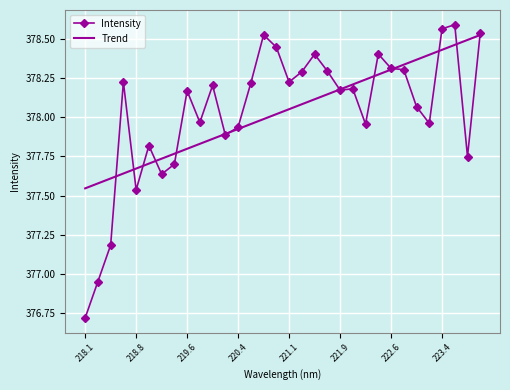

Which series has the widest spread of values?

Intensity